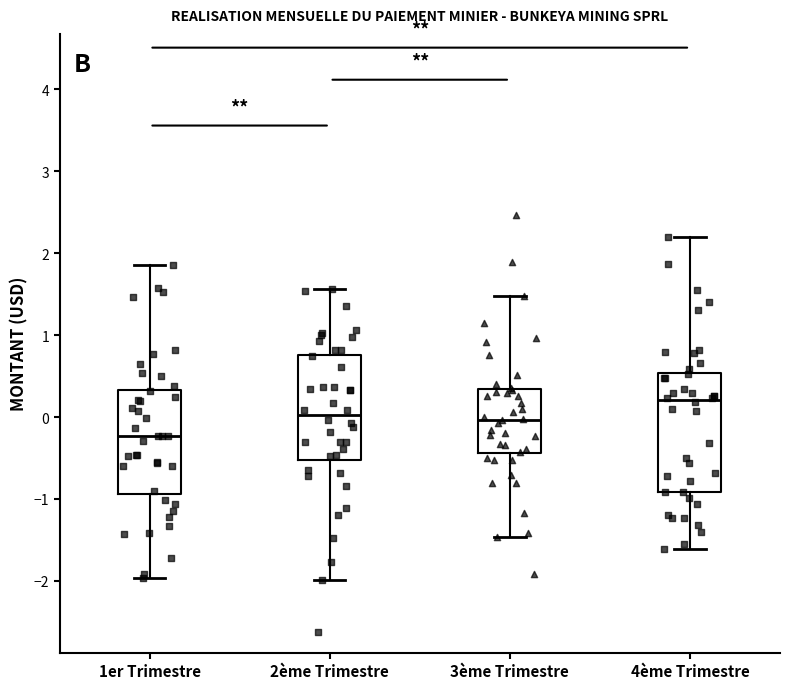

Reading left to right, read every box against the y-axis: the position of its median line, the range the box covers, and the ends of its whiskers. The values are not printed on the chart, so give them approximately, as read against the axis.

1er Trimestre: median -0.2, box -0.9 to 0.3, whiskers -2.0 to 1.9
2ème Trimestre: median 0.0, box -0.5 to 0.8, whiskers -2.0 to 1.6
3ème Trimestre: median 0.0, box -0.4 to 0.3, whiskers -1.5 to 1.5
4ème Trimestre: median 0.2, box -0.9 to 0.5, whiskers -1.6 to 2.2